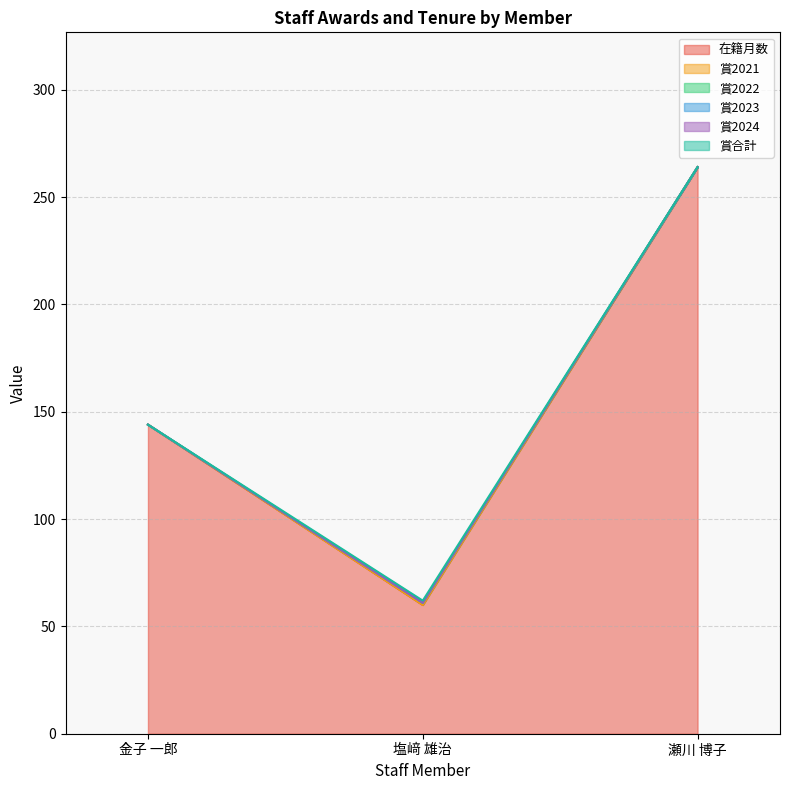

What is the difference between the maximum and minimum values in the 賞合計 series?

1